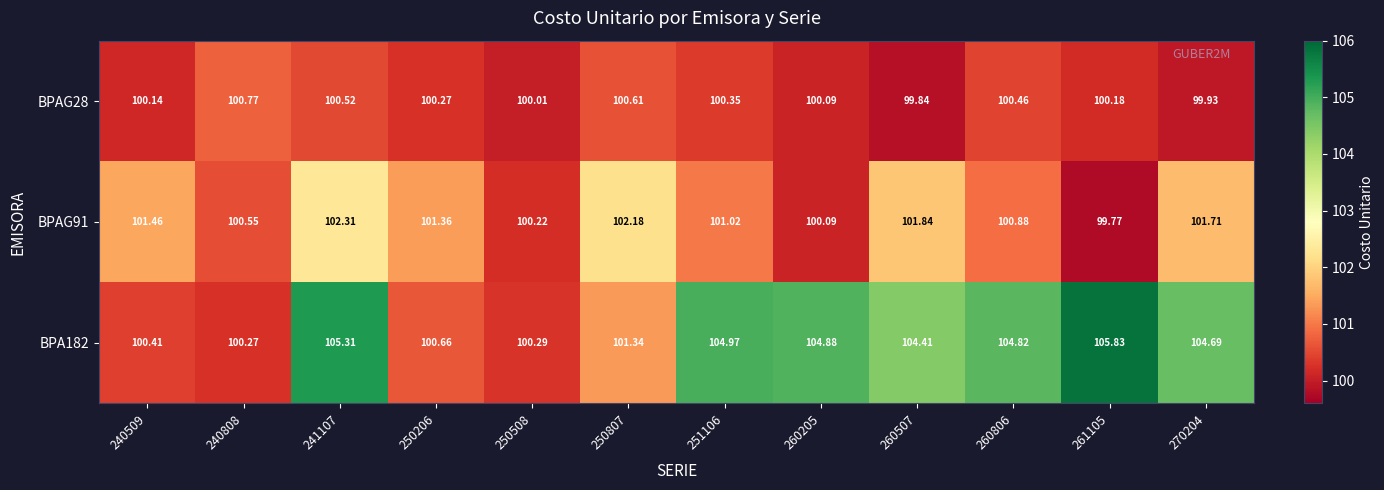

Which series changed the most between 241107 and 260205?

BPAG91